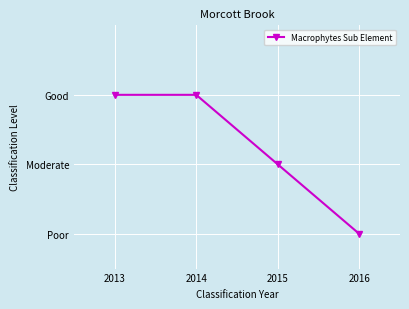

Approximately how many times larger is the value at 2014 compared to 2016?

2.0